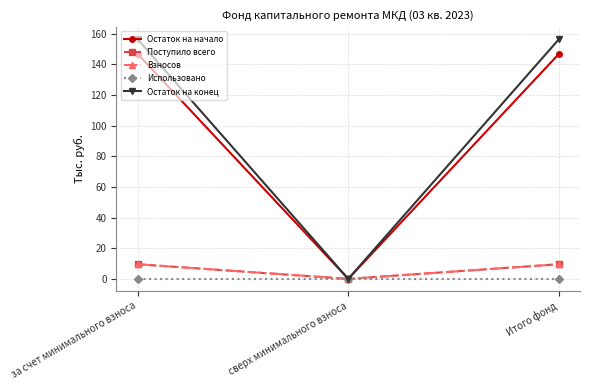

Is this an area chart (filled region under the line)?

No